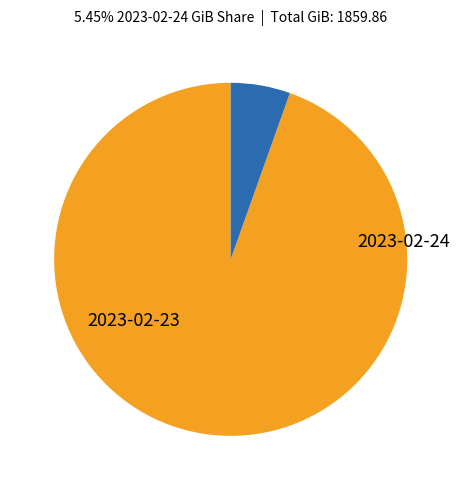

What is the ratio of the value at 2023-02-24 to the value at 2023-02-23?

0.1